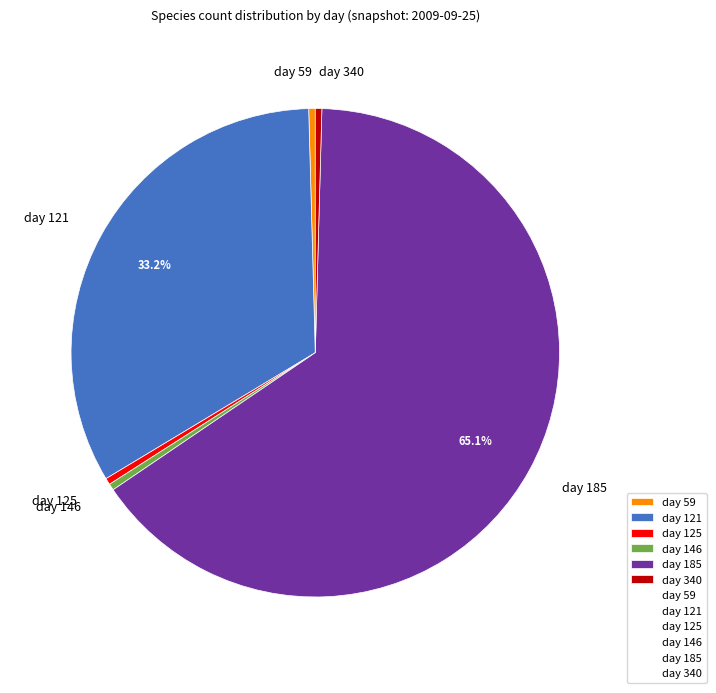

To the nearest percent, what percentage of the pie is day 185?

65%